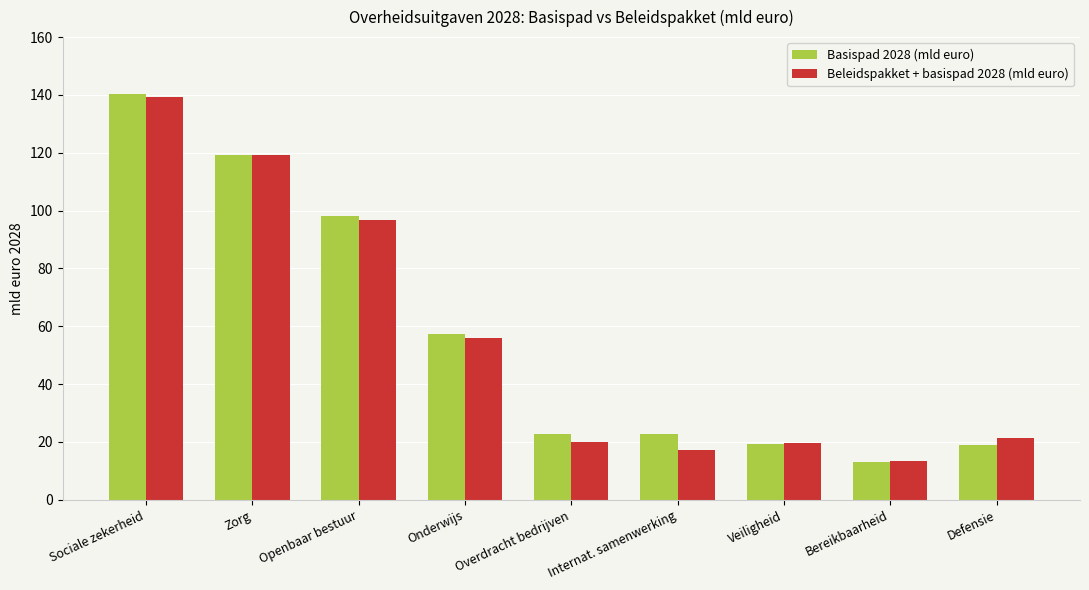

What is the difference between the highest and lowest values at Internat. samenwerking?

5.5